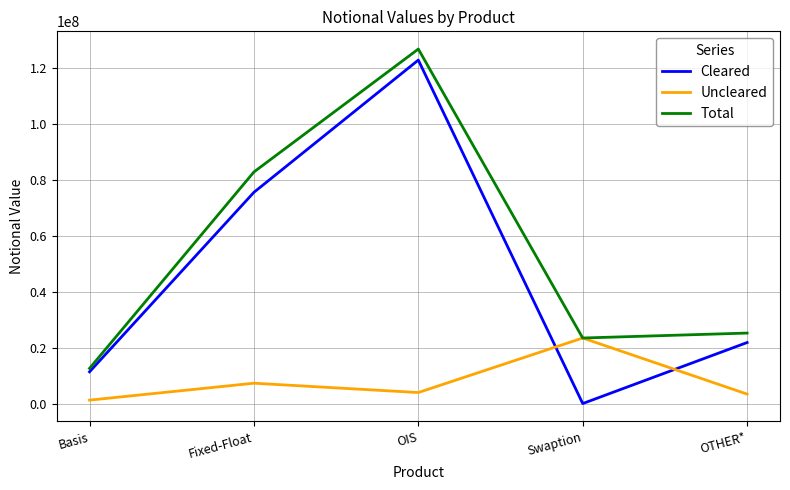

How many lines are shown in the chart?

3